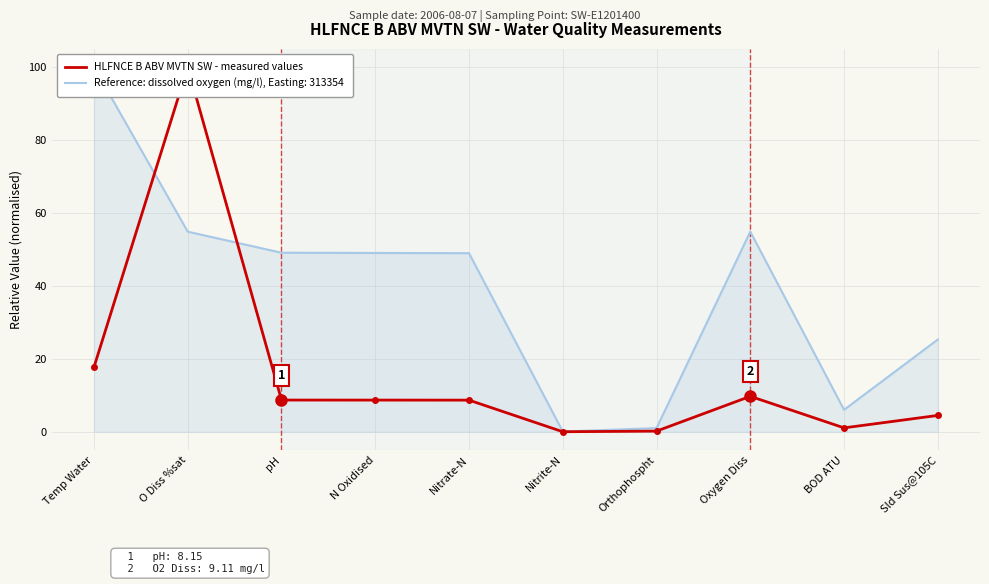

What is the value of the 9th point from the left?

1.1